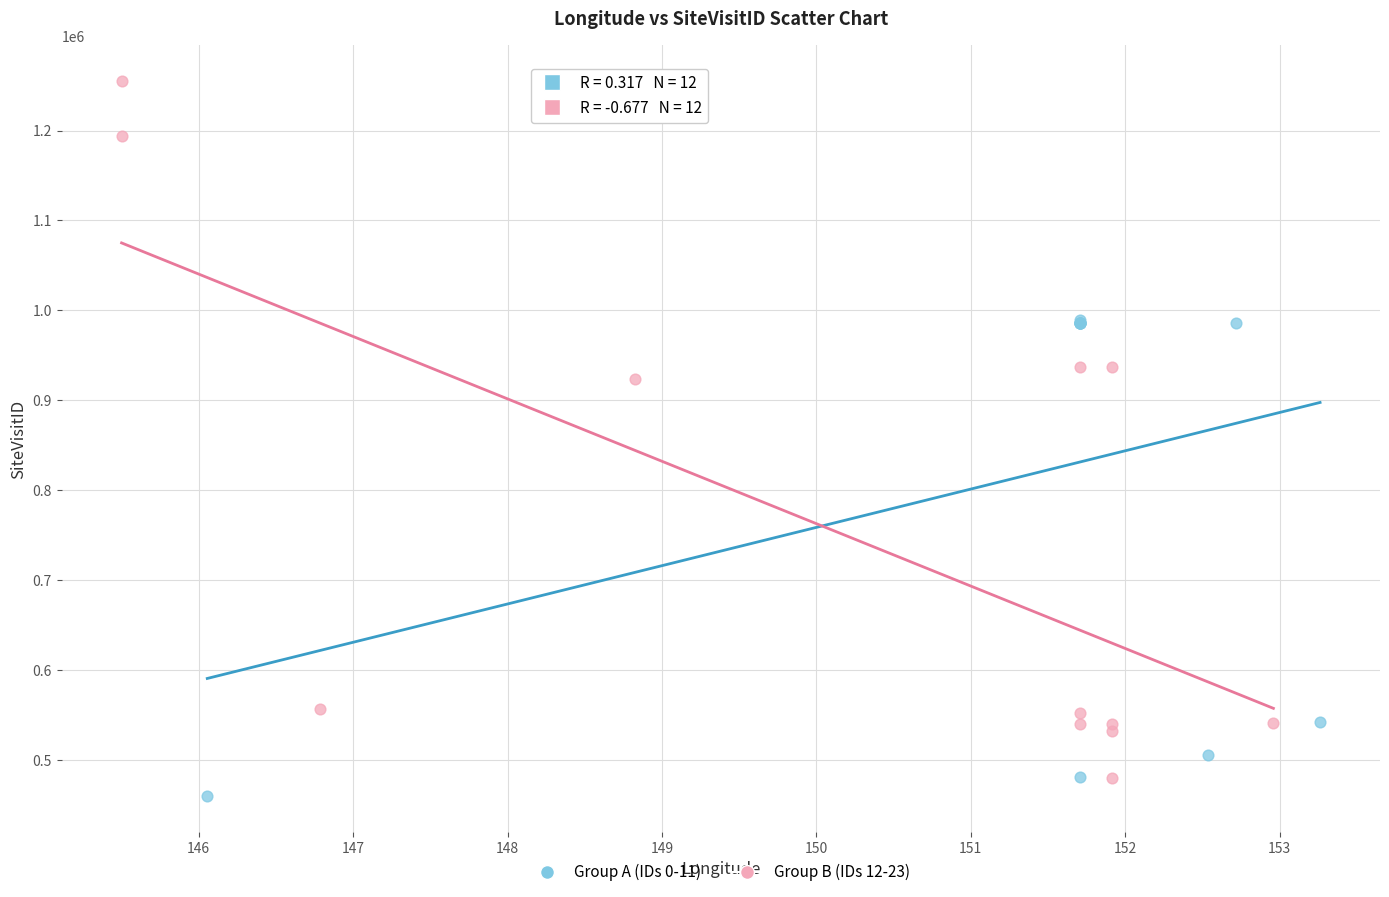

Which series reaches the maximum Y coordinate?

Group B (IDs 12-23)